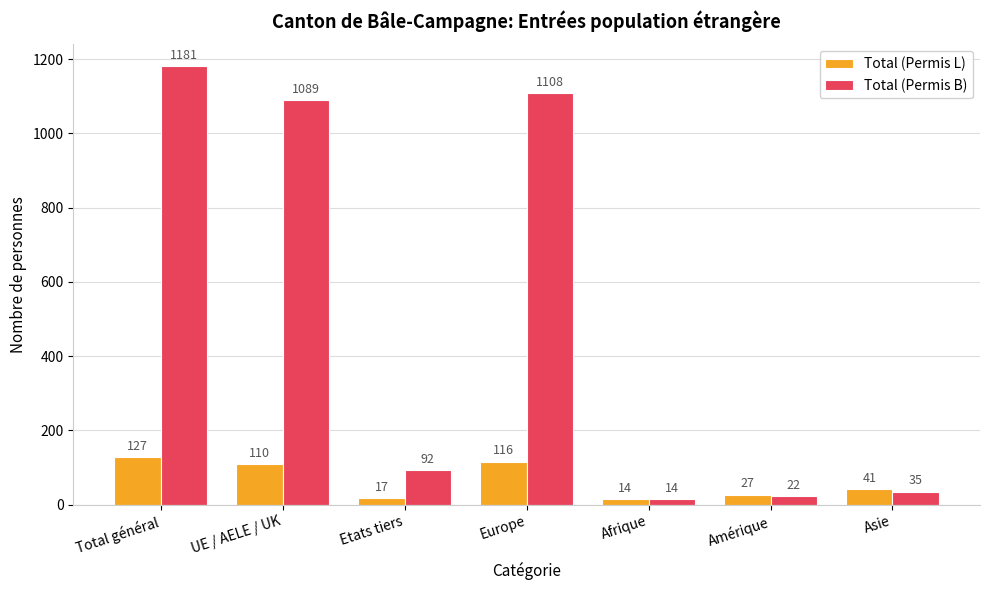

At which label does Total (Permis L) first exceed 41?

Total général